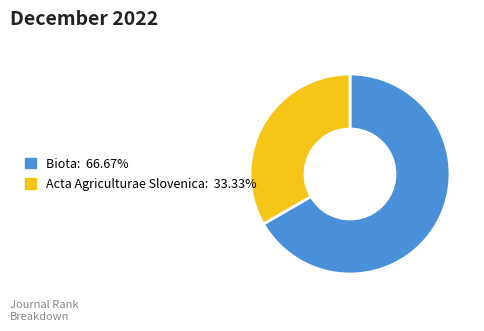

Combined, do Acta Agriculturae Slovenica and Biota account for over 50%?

Yes